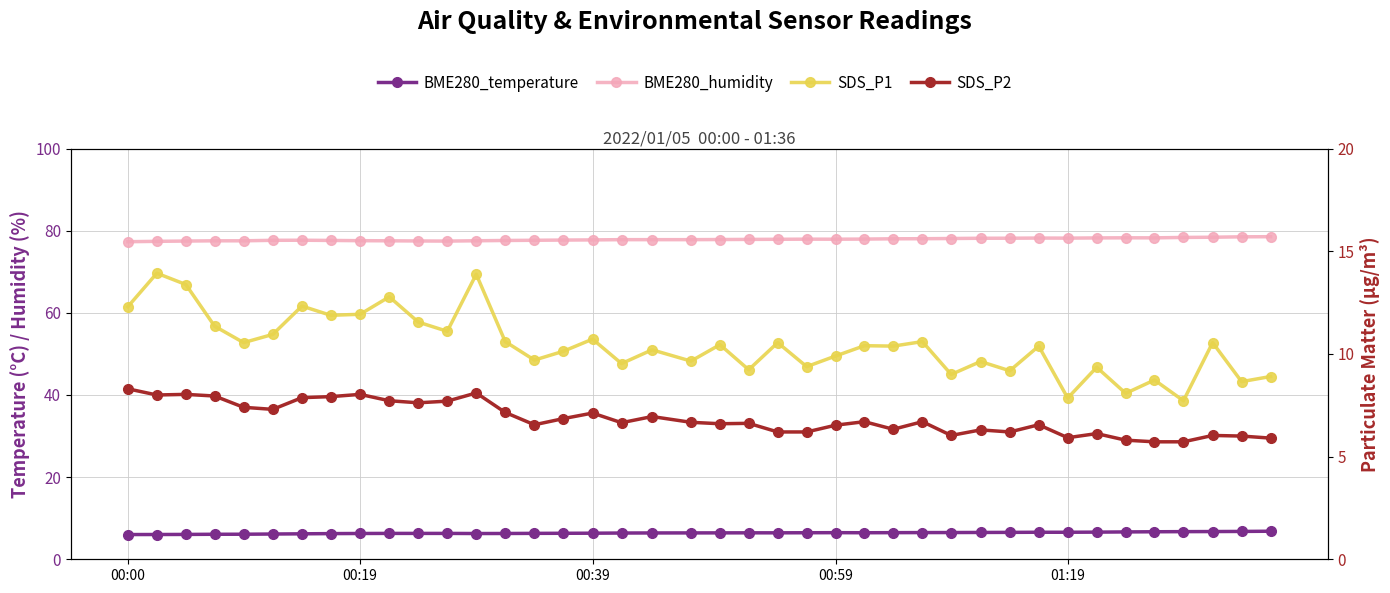

What are all the series names shown in the legend?

BME280_temperature, BME280_humidity, SDS_P1, SDS_P2